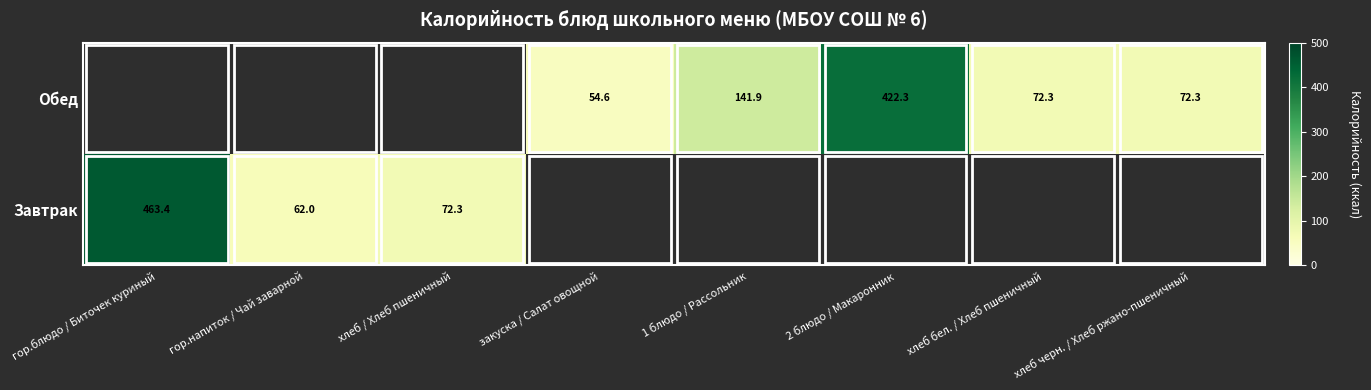

What is the sum of the Обед values at хлеб бел. / Хлеб пшеничный and 2 блюдо / Макаронник?

494.6